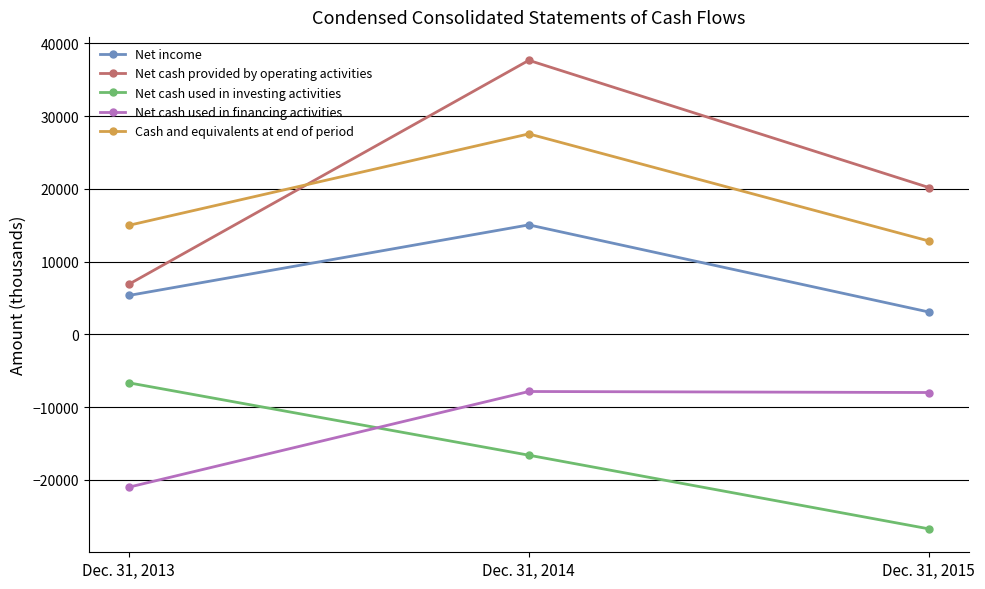

Where does the Net cash provided by operating activities series first go above 20170?

Dec. 31, 2014